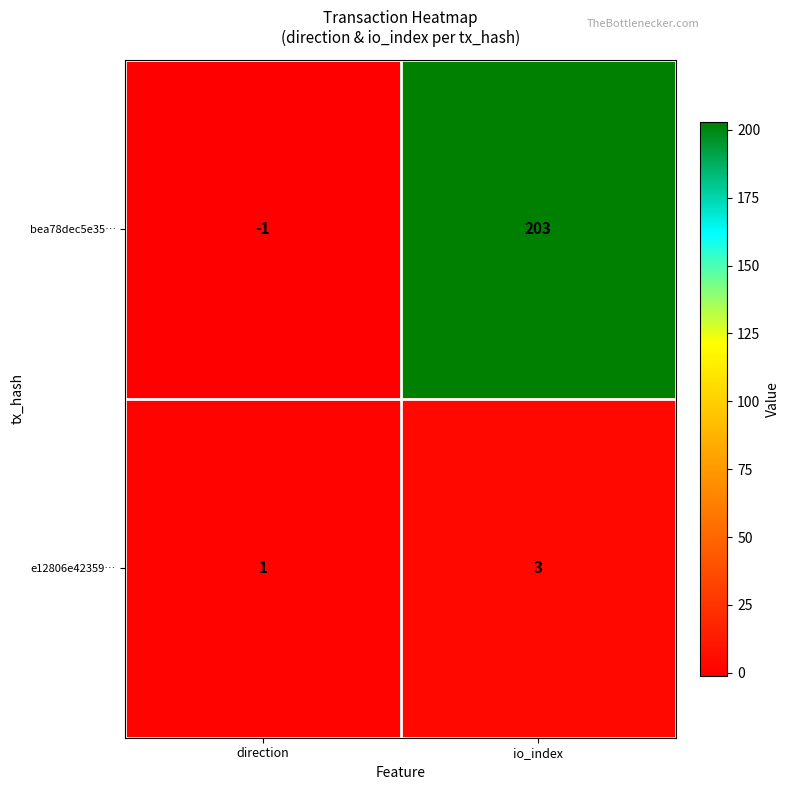

What is the difference between the highest and lowest values at io_index?

200